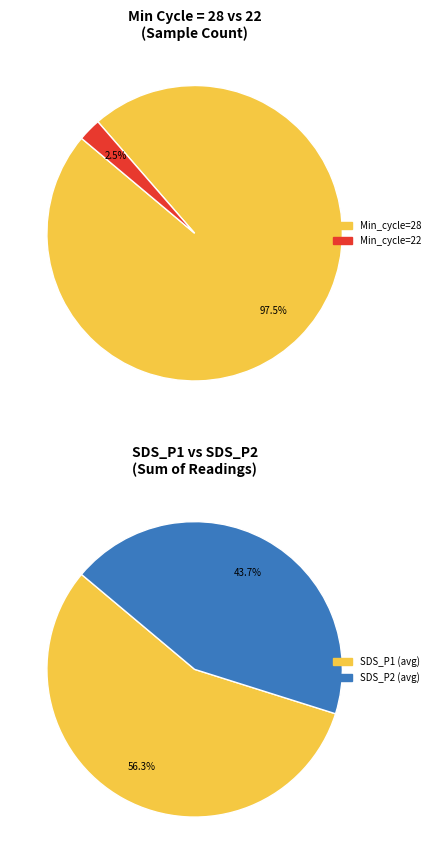

What is the smallest slice in the pie chart?

22